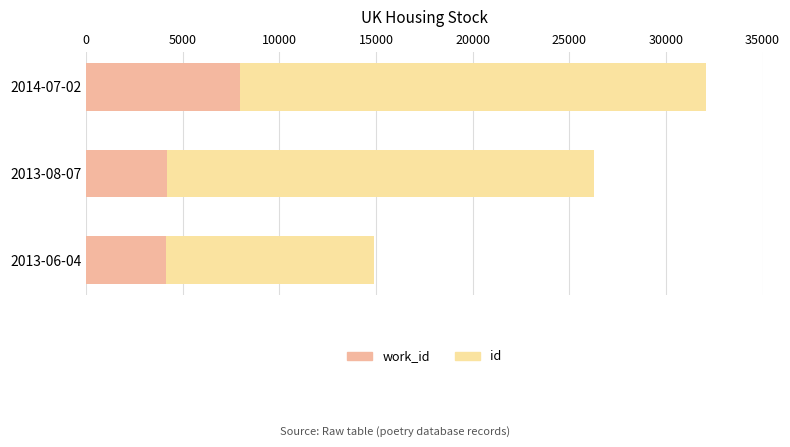

At which category is the sum across all series the highest?

2014-07-02